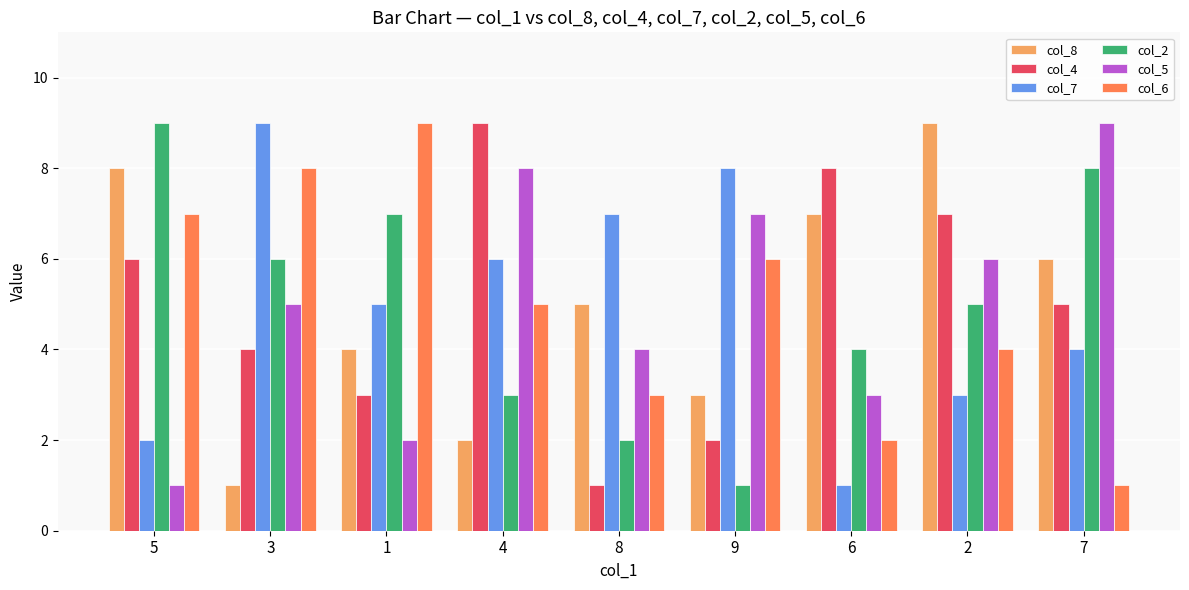

Count the number of categories in the chart.

9